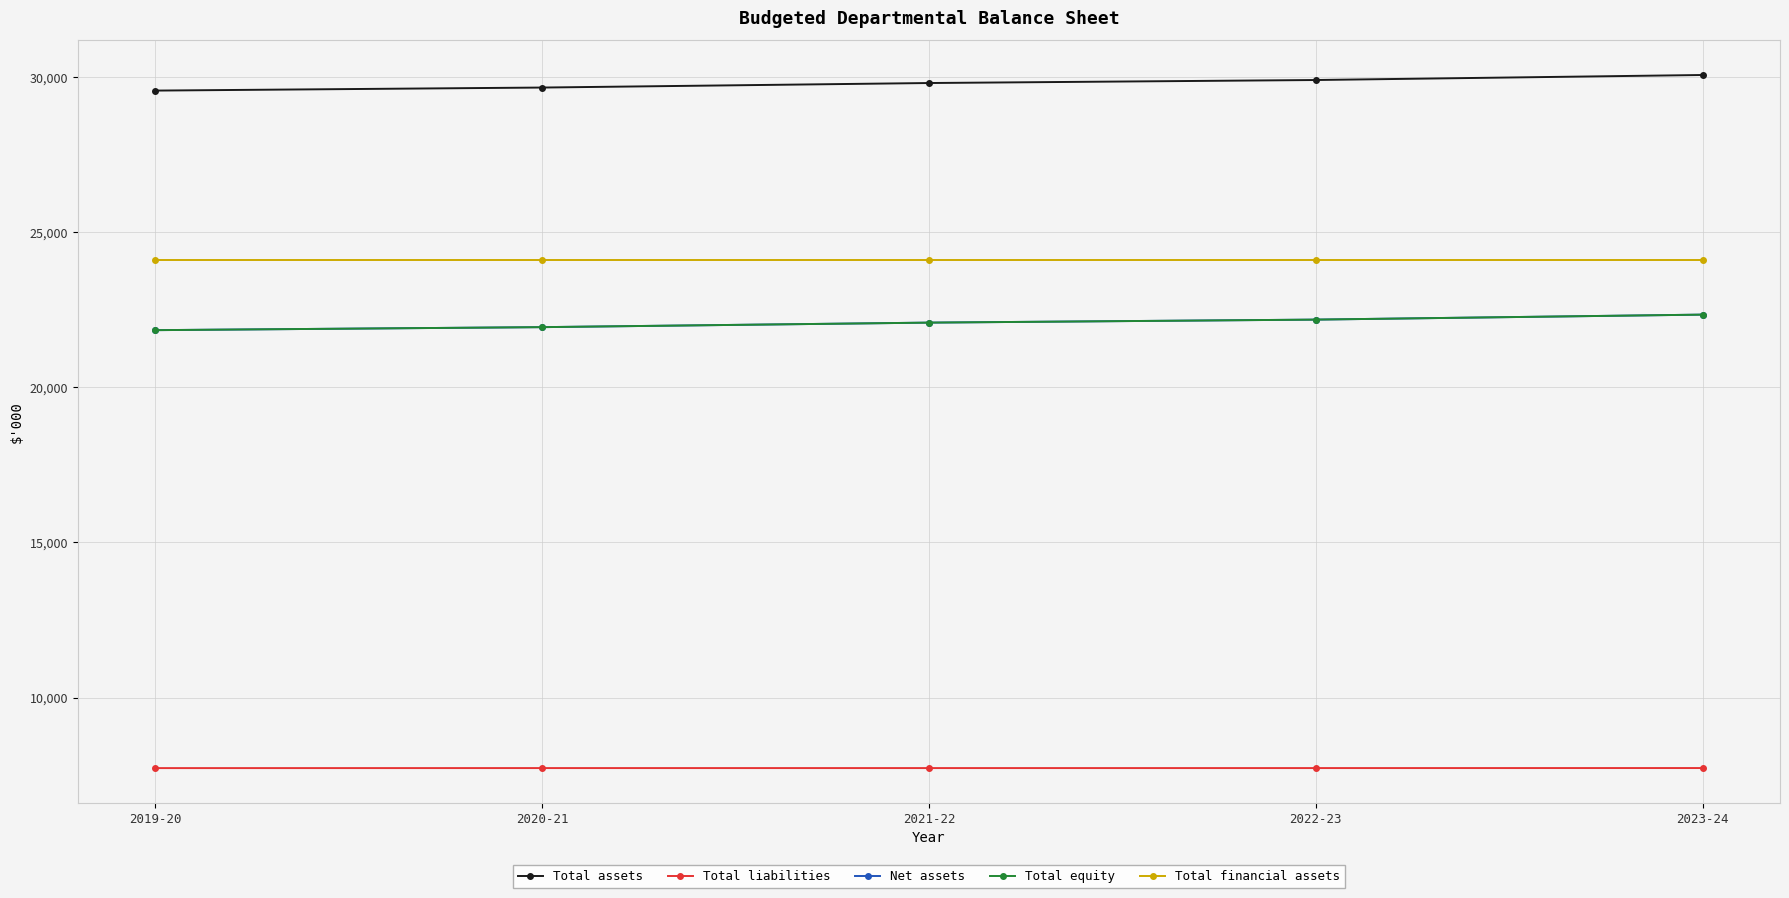

Is this an area chart (filled region under the line)?

No